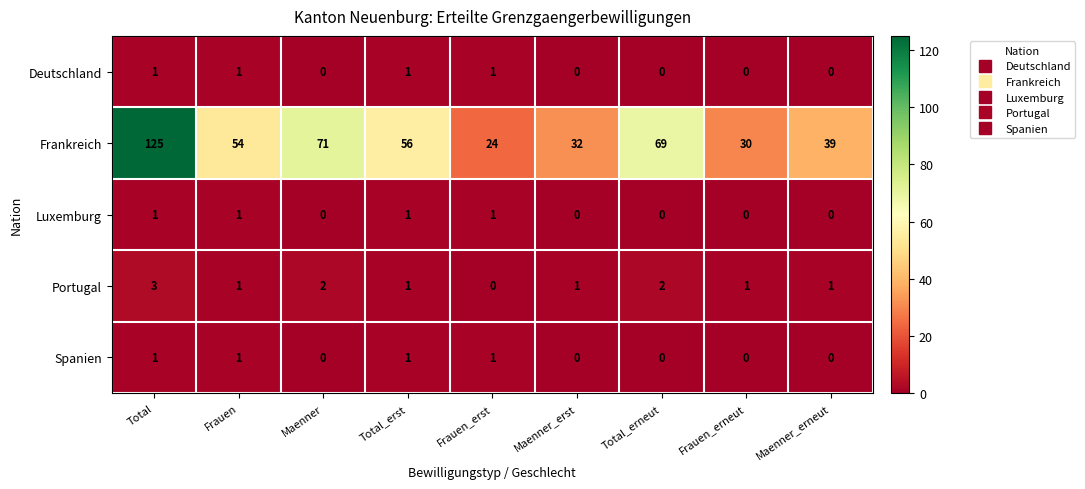

Which series has the widest spread of values?

Frankreich